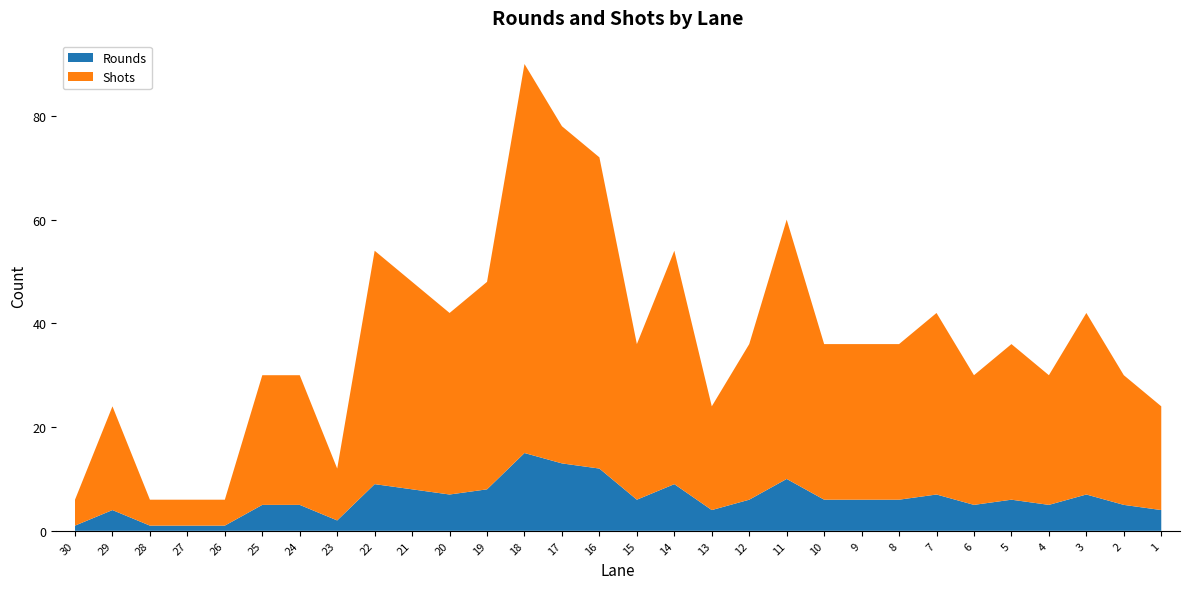

Reading right to left, list all the values displayed in this chart.

Rounds: 1=4	2=5	3=7	4=5	5=6	6=5	7=7	8=6	9=6	10=6	11=10	12=6	13=4	14=9	15=6	16=12	17=13	18=15	19=8	20=7	21=8	22=9	23=2	24=5	25=5	26=1	27=1	28=1	29=4	30=1
Shots: 1=20	2=25	3=35	4=25	5=30	6=25	7=35	8=30	9=30	10=30	11=50	12=30	13=20	14=45	15=30	16=60	17=65	18=75	19=40	20=35	21=40	22=45	23=10	24=25	25=25	26=5	27=5	28=5	29=20	30=5